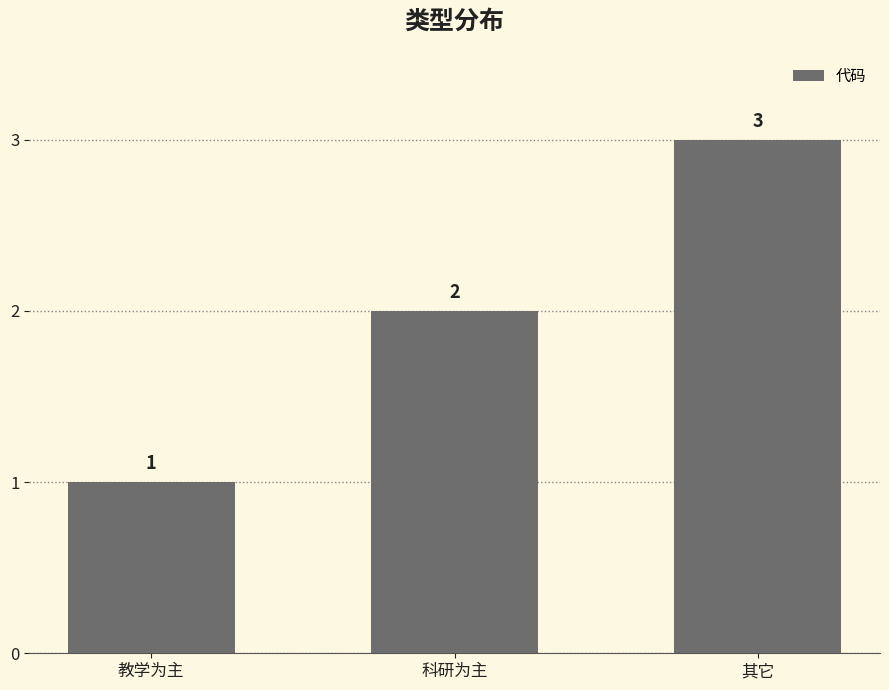

Is it true that the value at 其它 is 2?

False